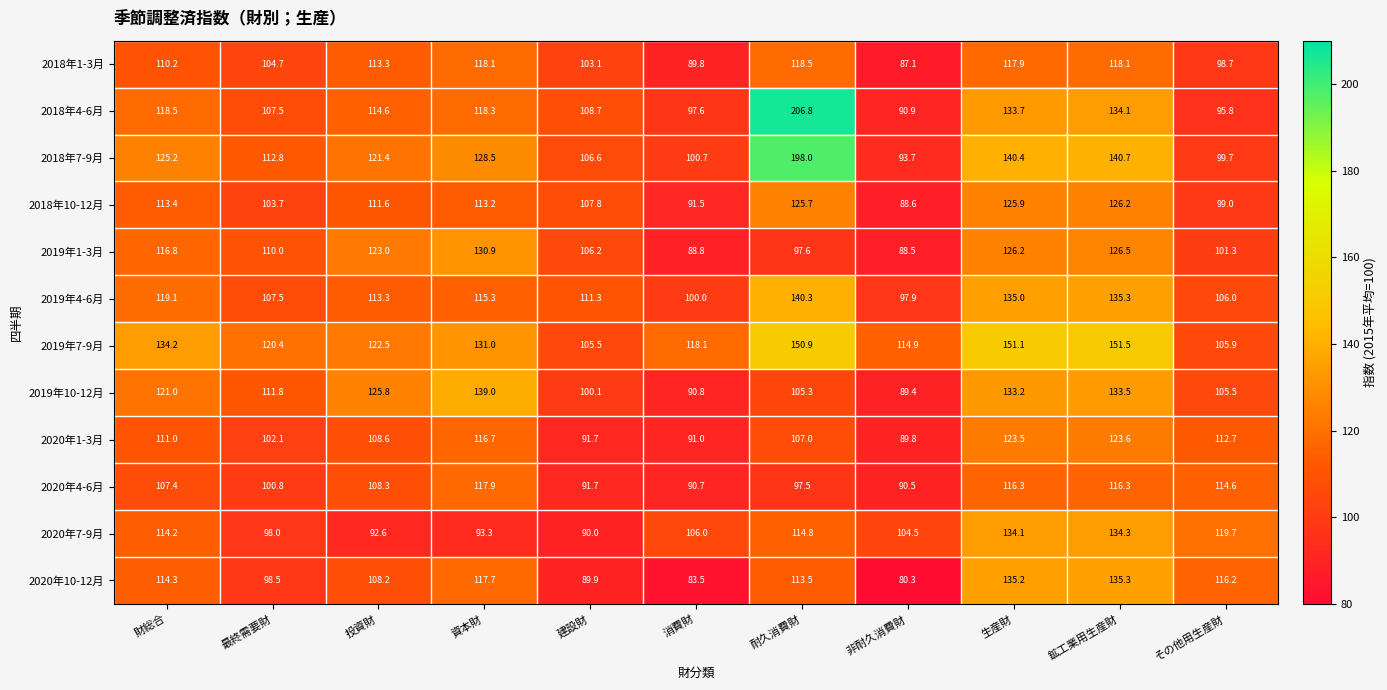

What is the smallest value displayed?

80.3